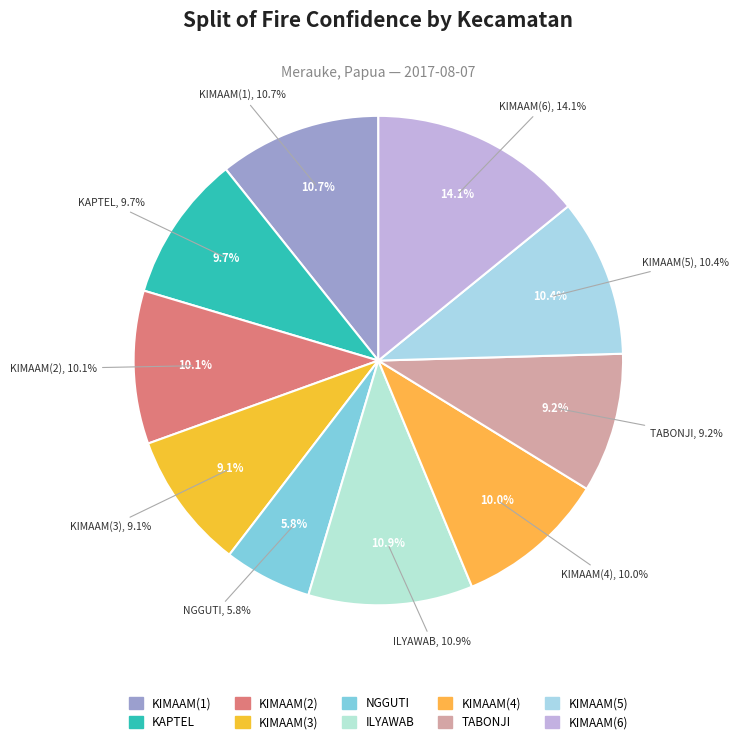

How much of the chart is everything except KIMAAM(2)?

89.9%